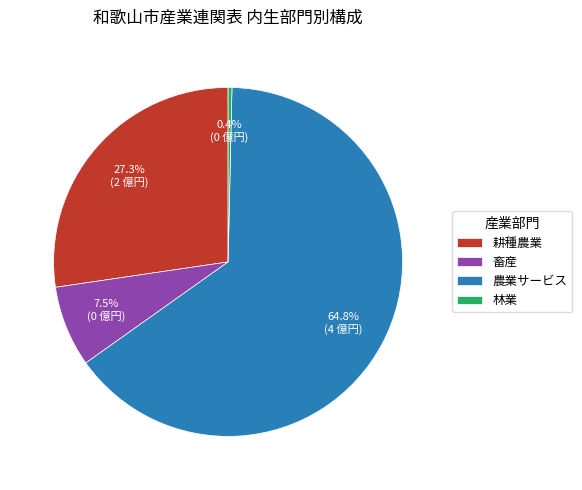

Which slice is the largest?

農業サービス